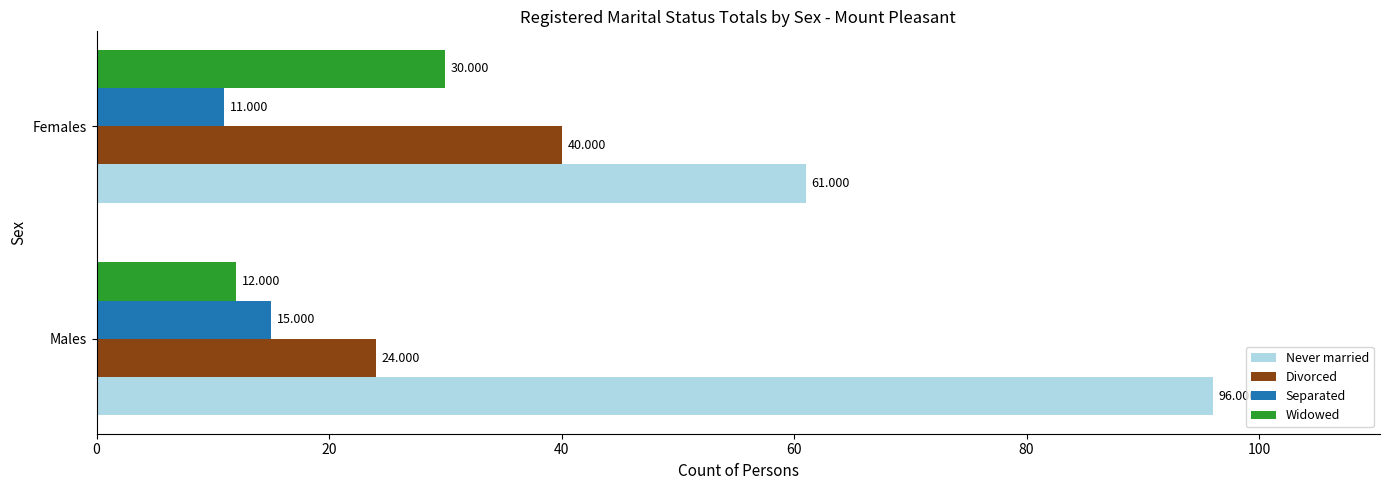

At Males, list the series in order from largest to smallest.

Never married, Divorced, Separated, Widowed